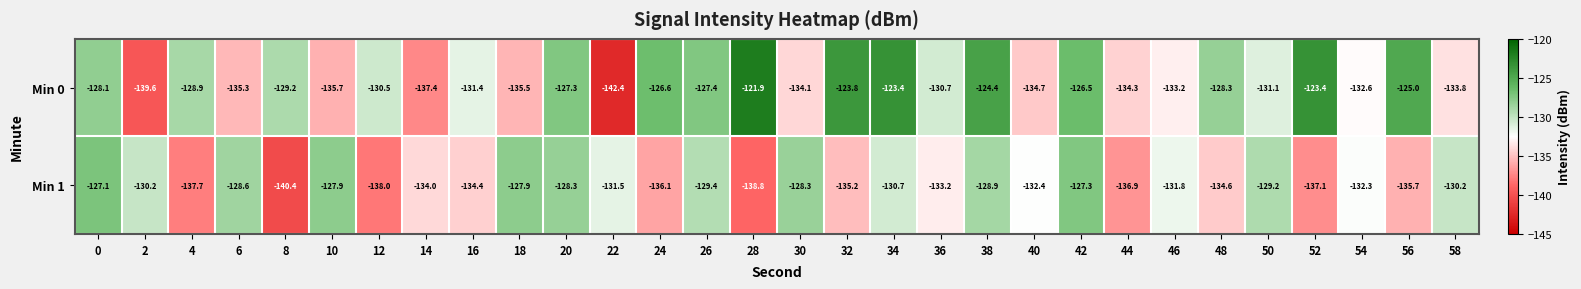

At which label does Min 1 reach its minimum?

8